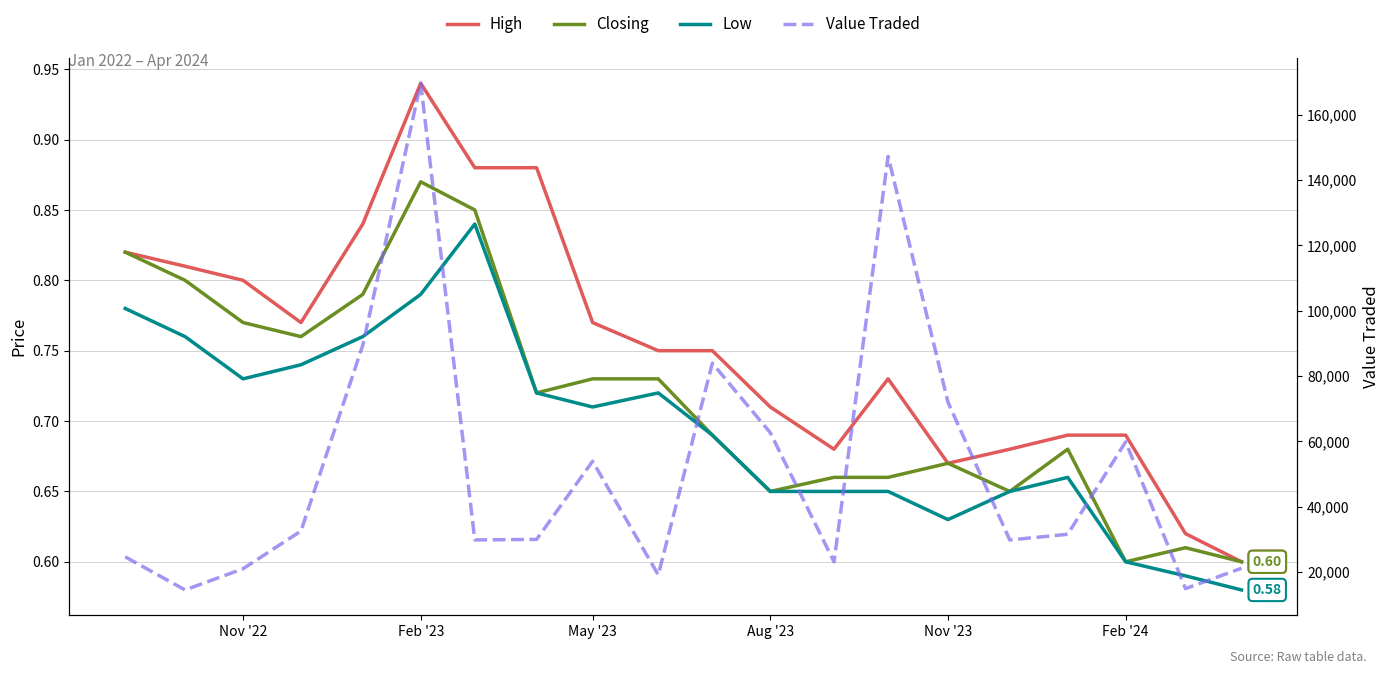

How many interior local peaks does the Low series have?

3